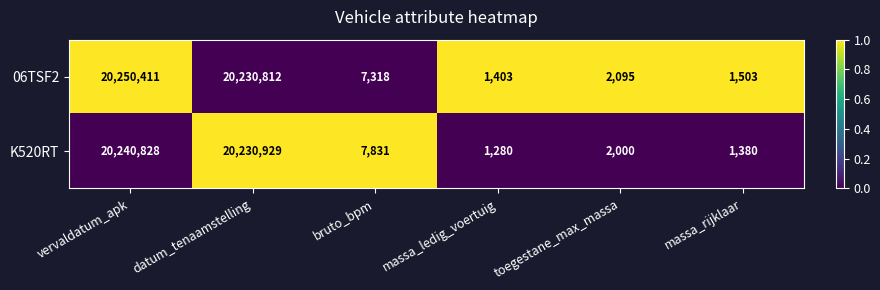

At toegestane_max_massa, list the series in order from smallest to largest.

K520RT, 06TSF2